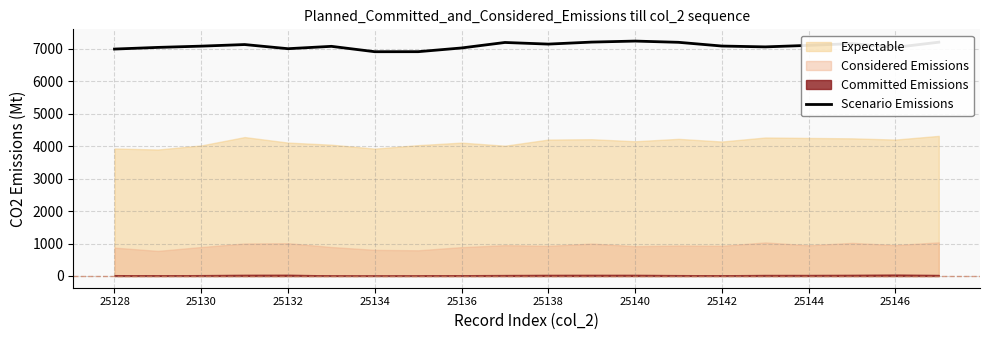

What is the highest value of the Scenario Emissions series?

7243